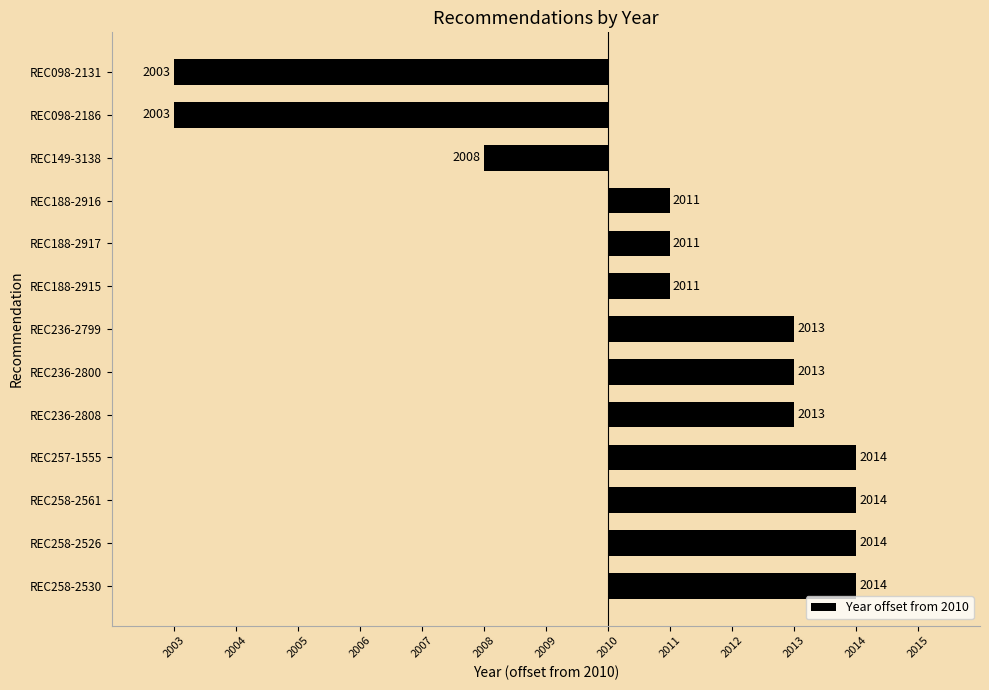

Does the chart contain any negative values?

Yes